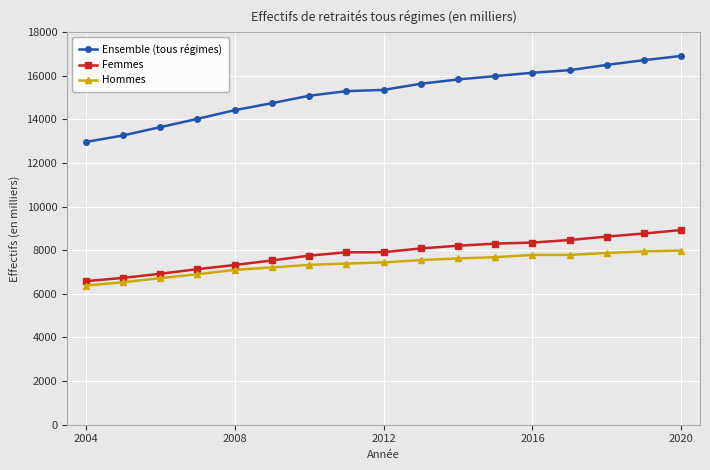

What is the average value of the Femmes series?

7852